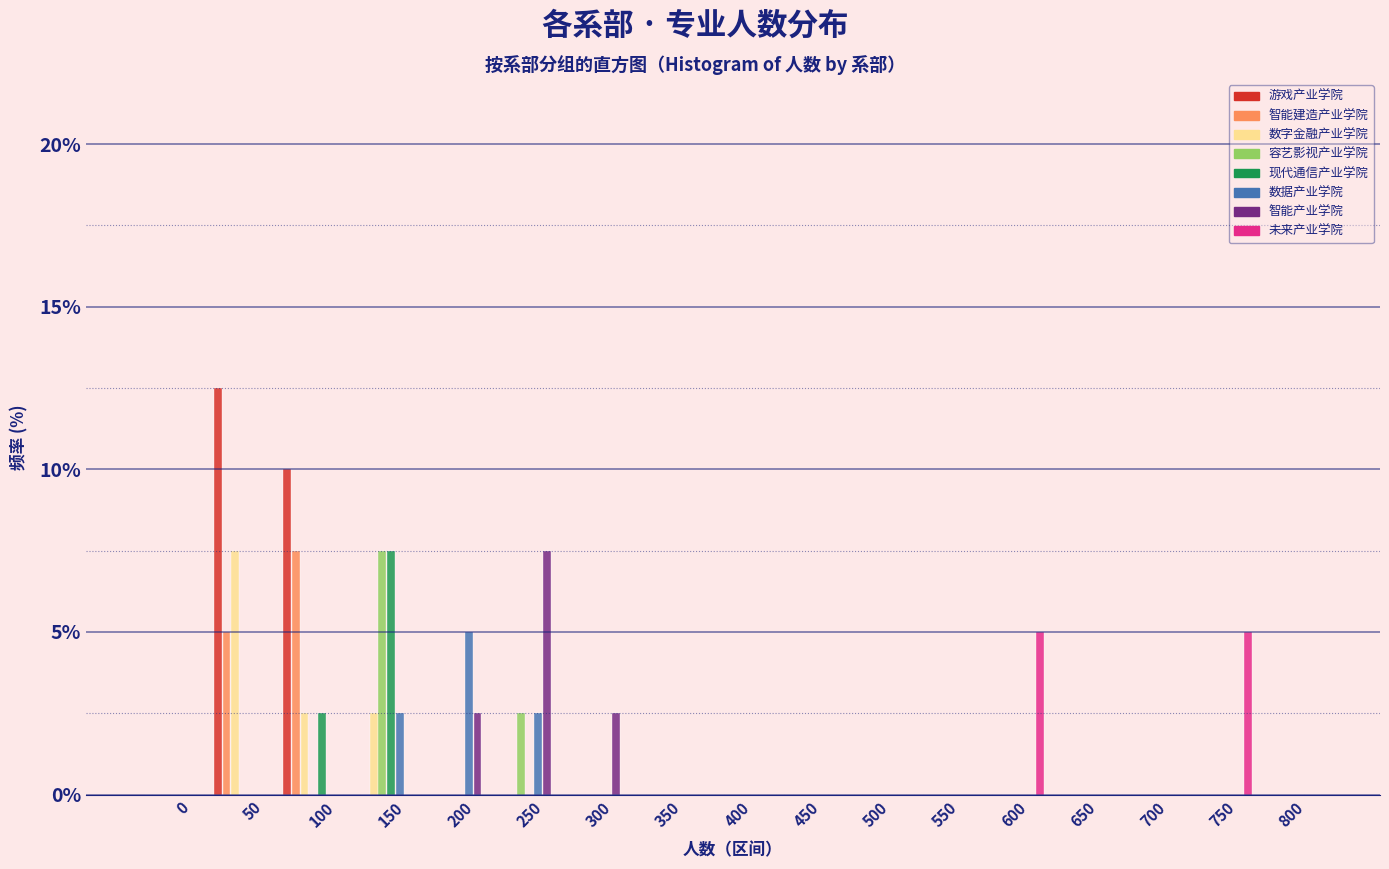

Between 250 and 650, which series saw the biggest shift?

智能产业学院